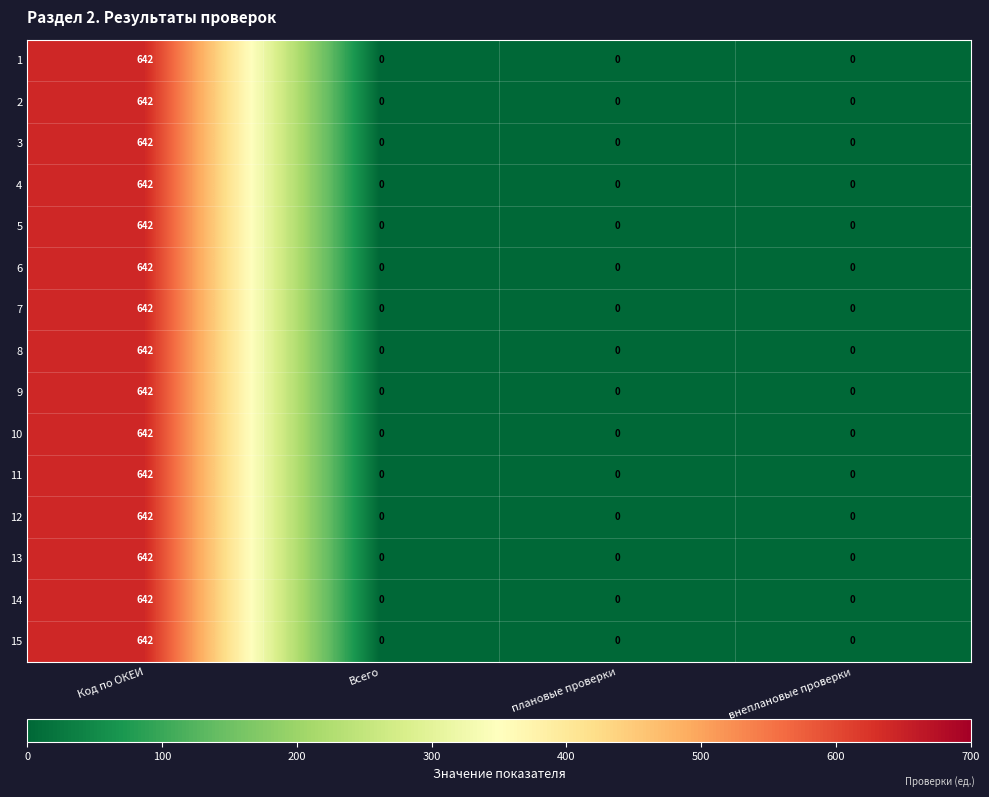

What is the total value across all series at Код по ОКЕИ?

9630